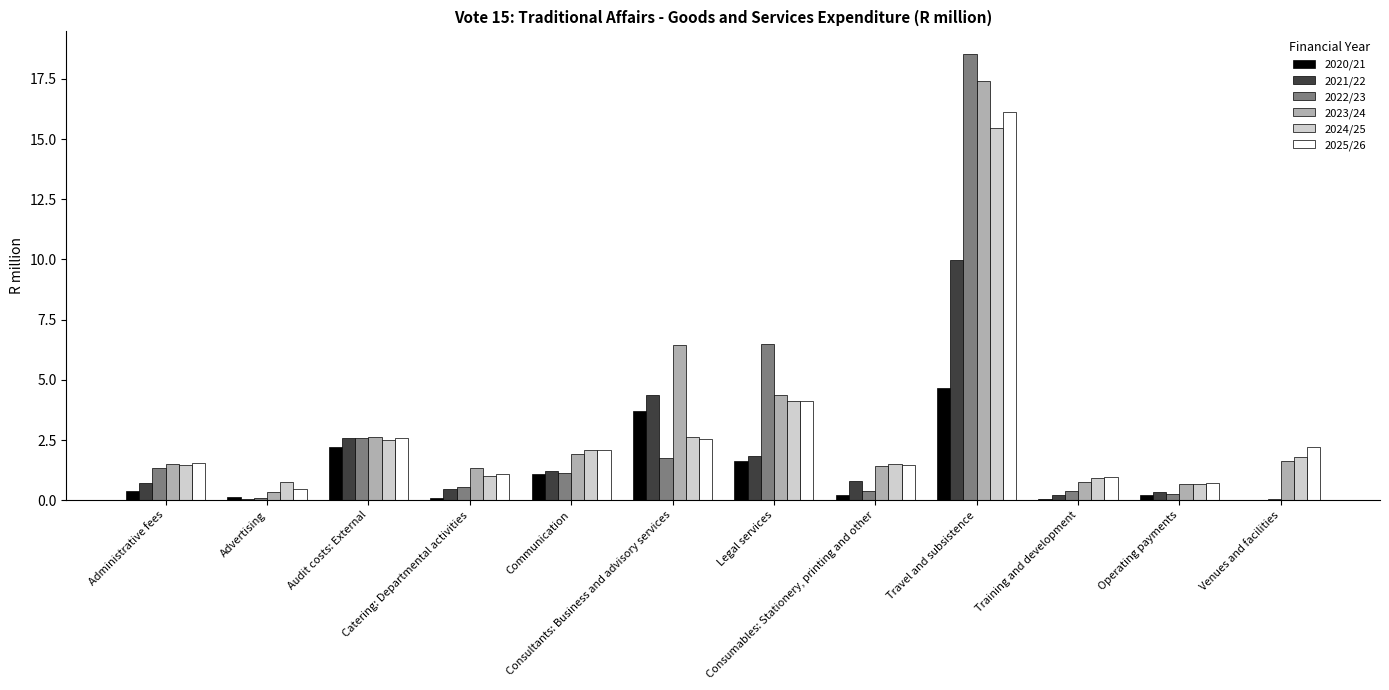

The value of 2024/25 at Travel and subsistence is 15.4. True or false?

True